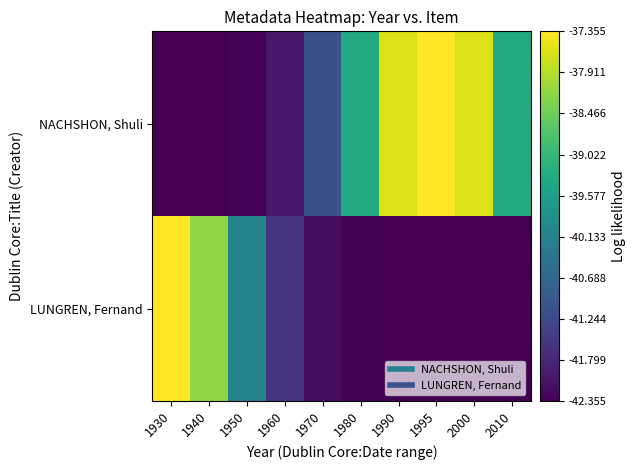

Between 1940 and 2010, which series saw the biggest shift?

LUNGREN, Fernand